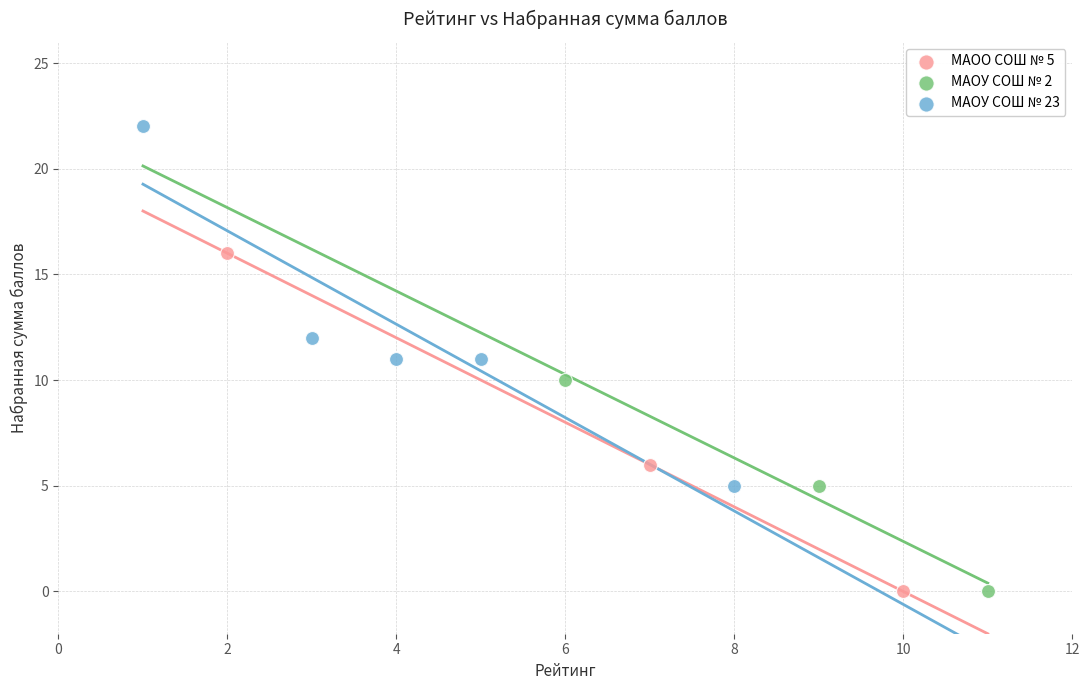

What are all the series names shown in the legend?

МАОО СОШ № 5, МАОУ СОШ № 2, МАОУ СОШ № 23